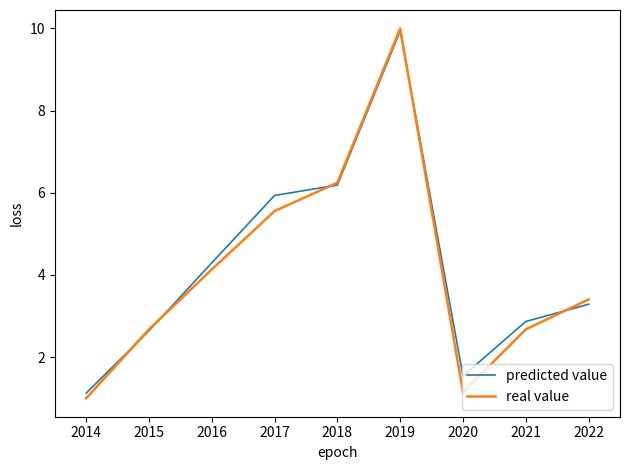

At which category is the sum across all series the highest?

2019